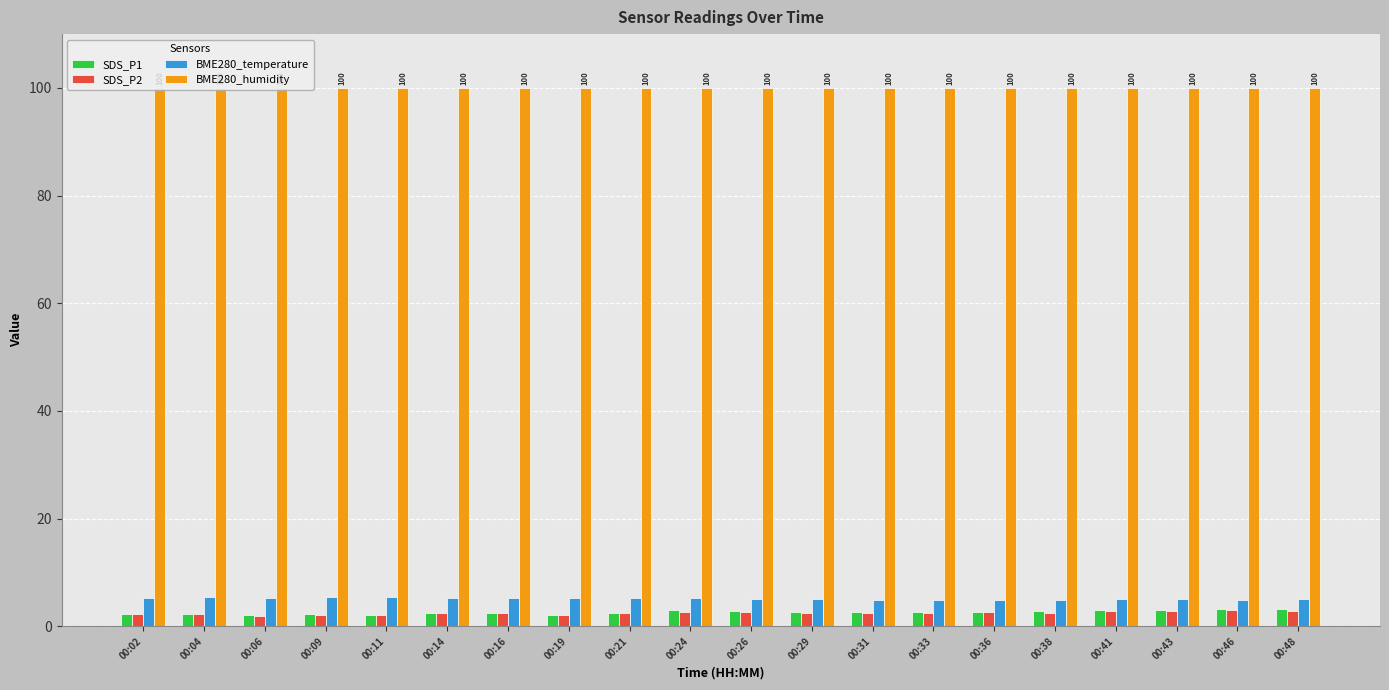

What is the highest value of the BME280_temperature series?

5.5